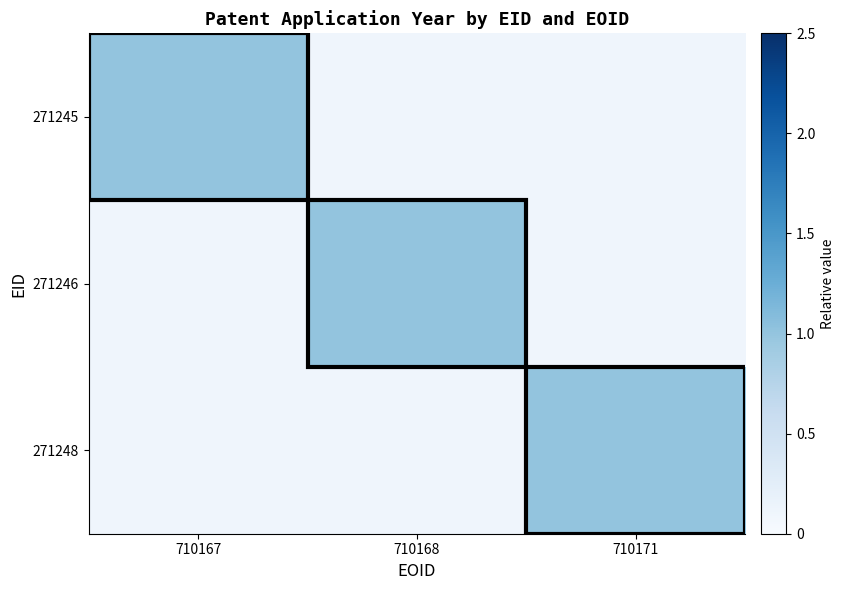

At how many categories does at least one series exceed 0?

3